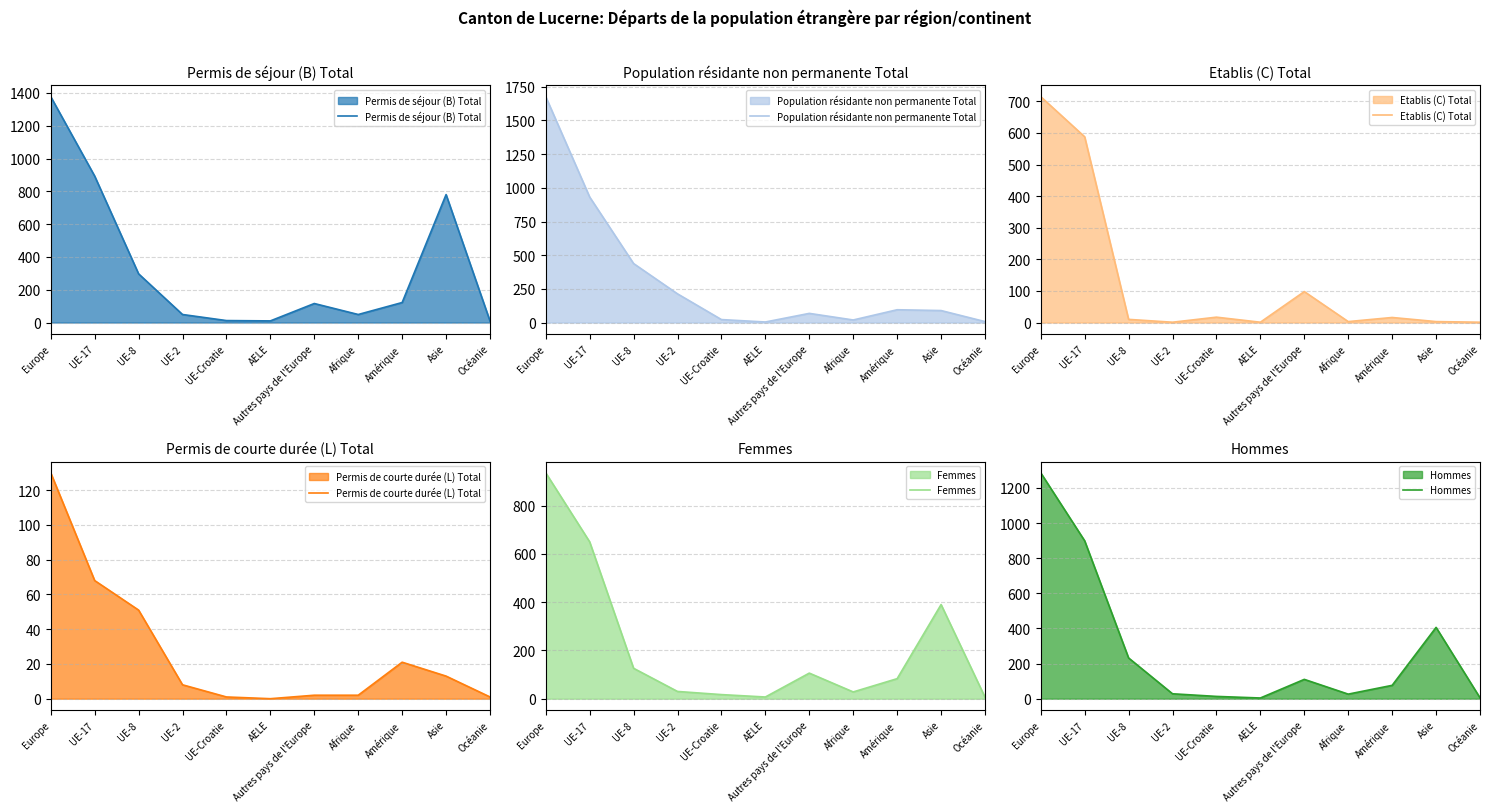

What is the value of the Permis de séjour (B) Total point at the 10th from the left?

780